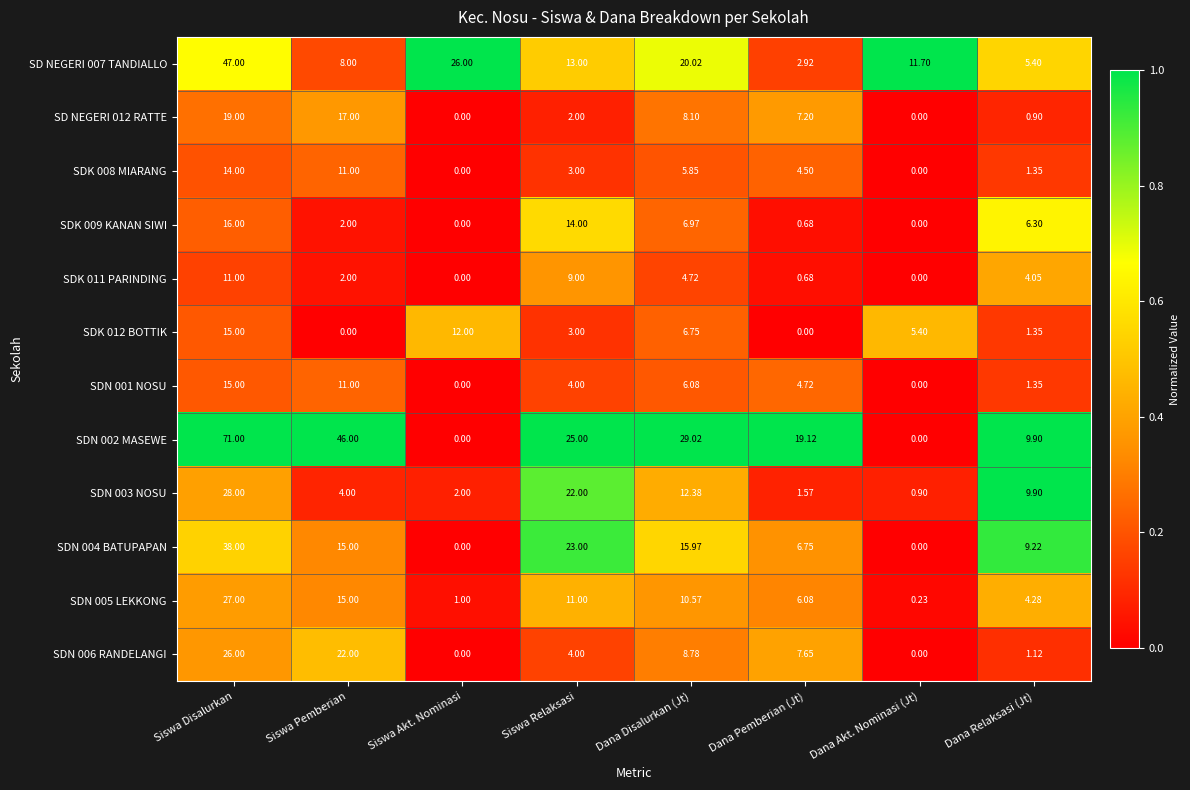

At which category does the chart reach its peak across all series?

Siswa Disalurkan